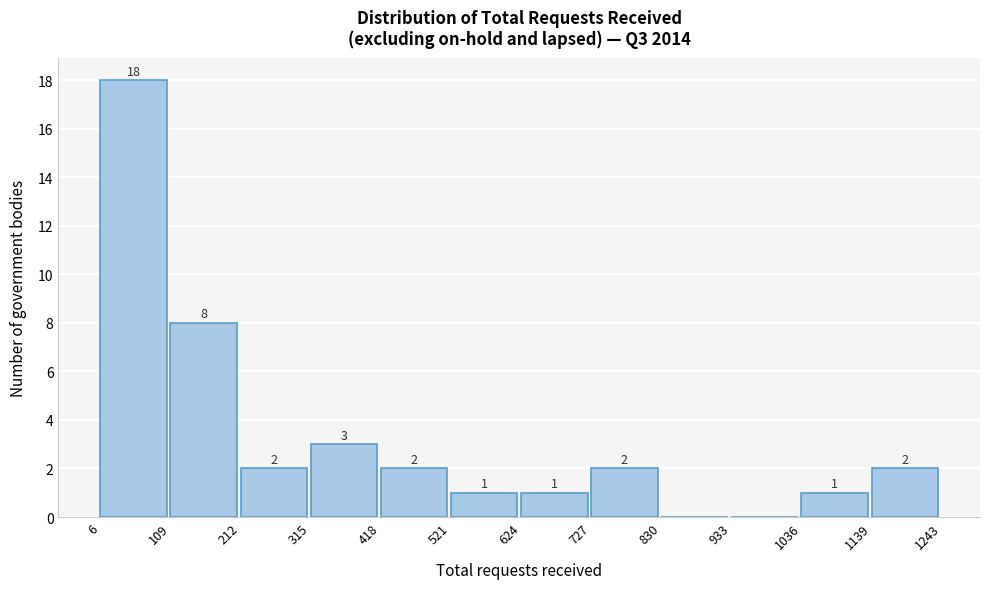

Over which range of the x-axis is the bar tallest?

6 to 109